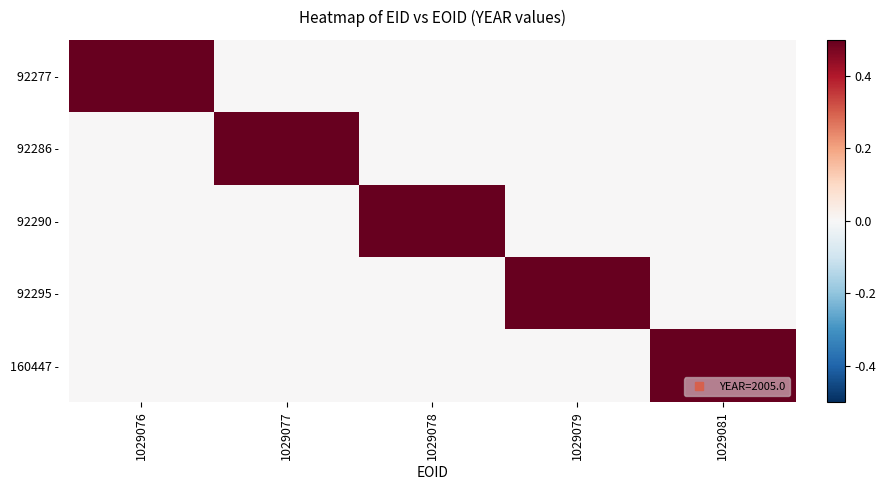

What is the total value across all series at 1029078?

0.5